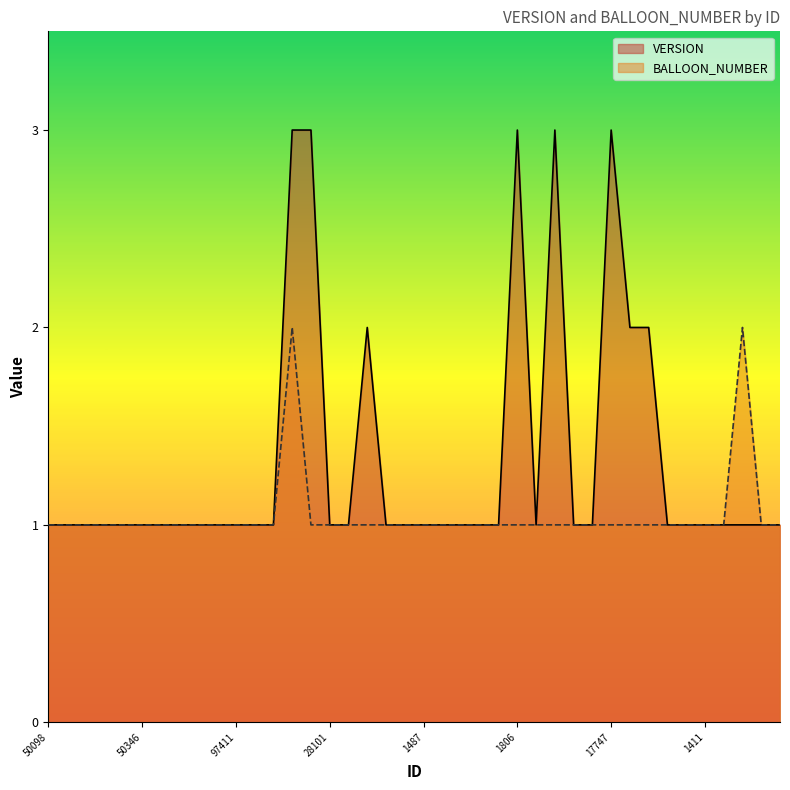

What is the label of the 39th point from the left?

2159